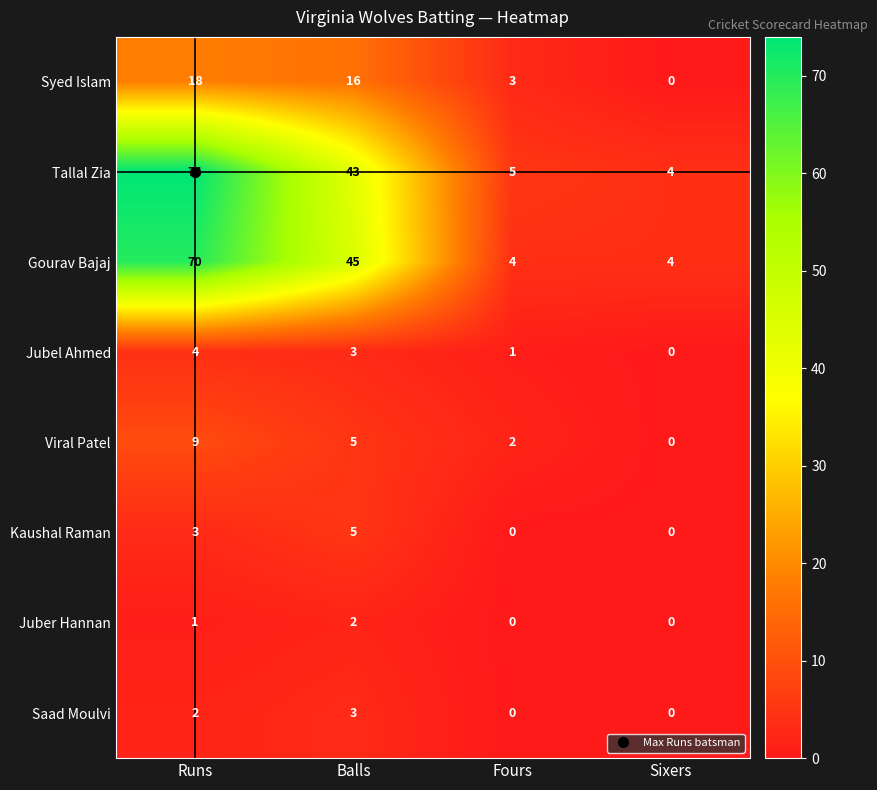

What is the sum of all Saad Moulvi values?

5